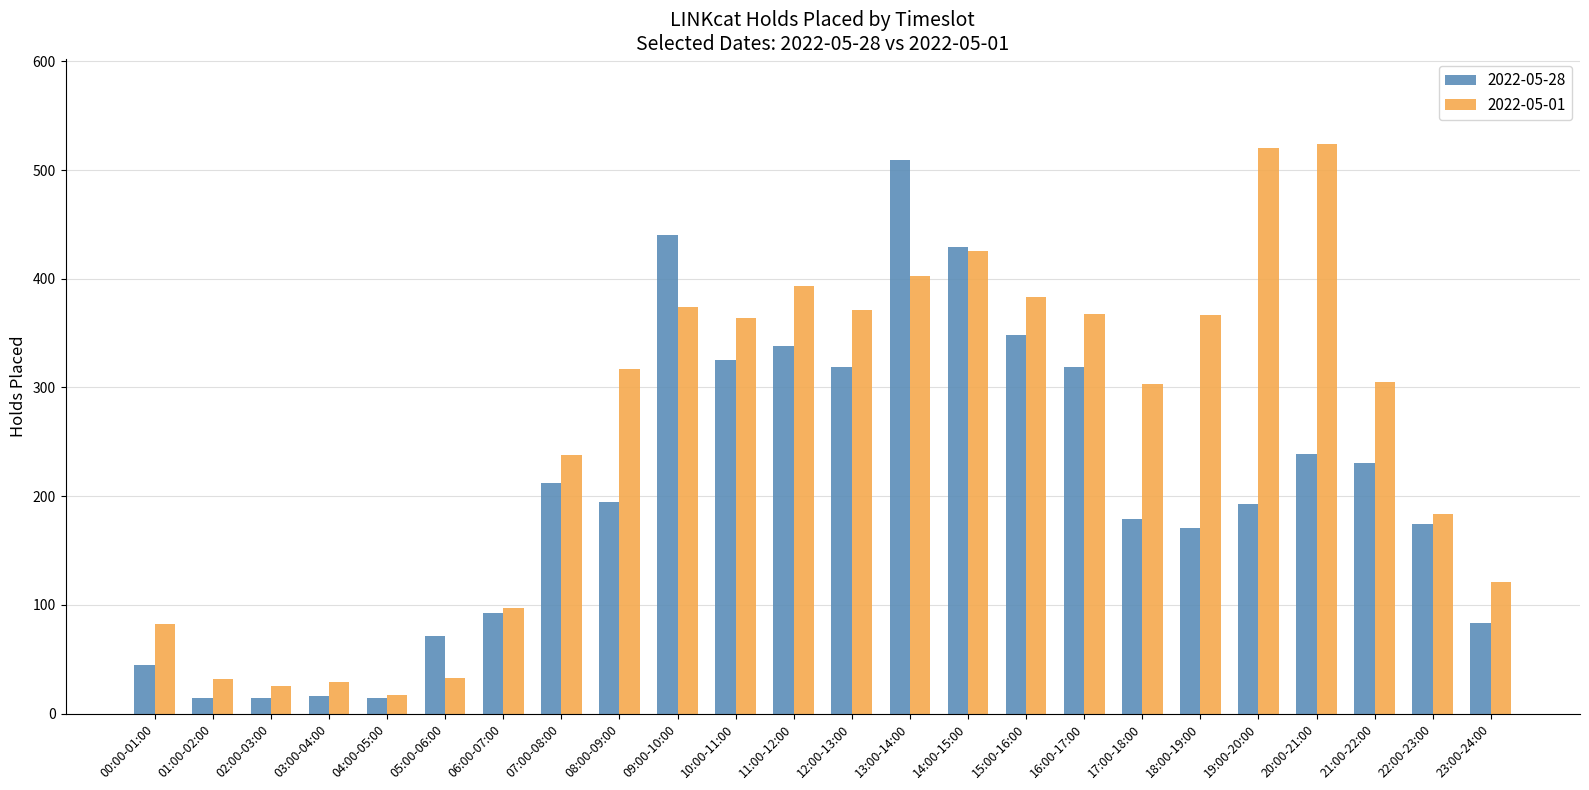

The 2022-05-01 series shows 258 at 09:00-10:00. True or false?

False